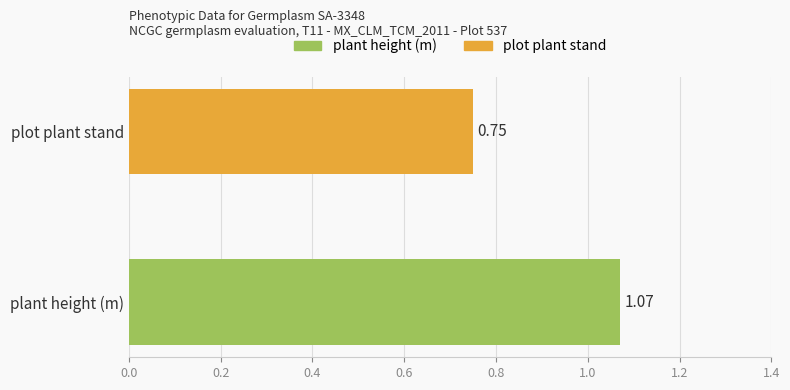

Count the values in the range 0 to 1.

1